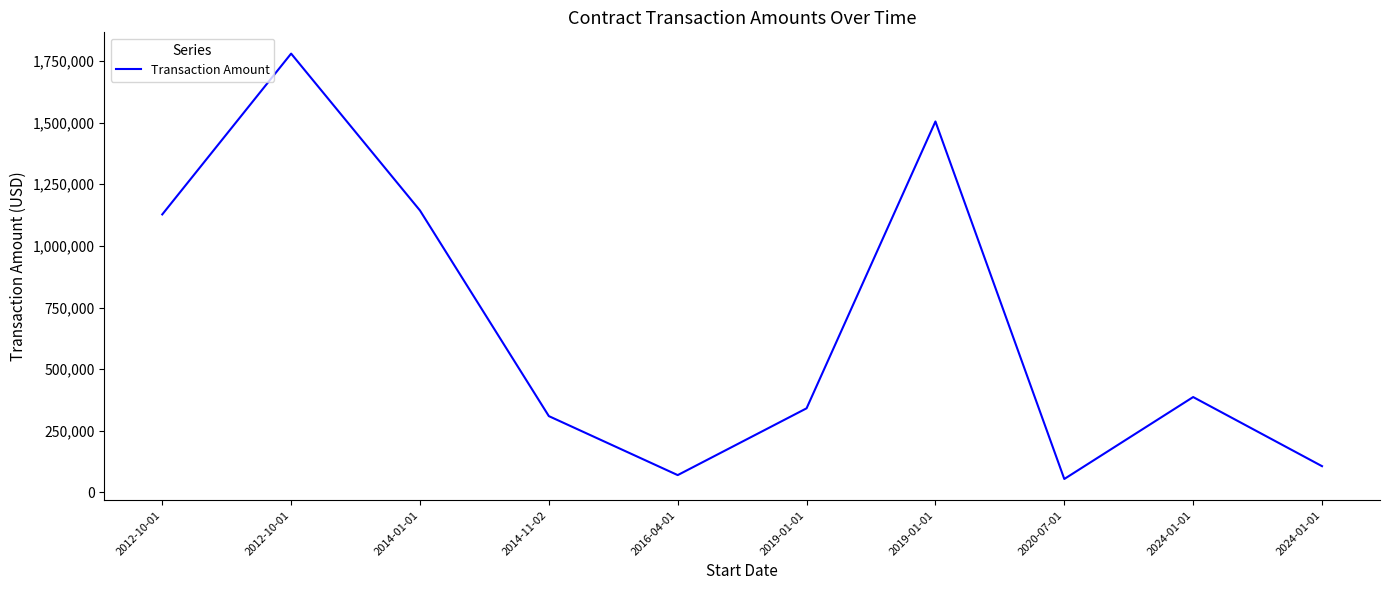

What is the average value?

682421.4